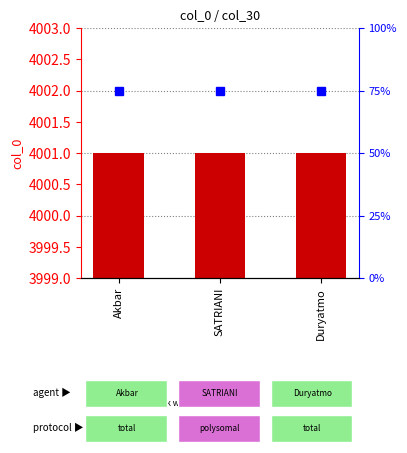

Which category has the lowest value across all series?

Akbar